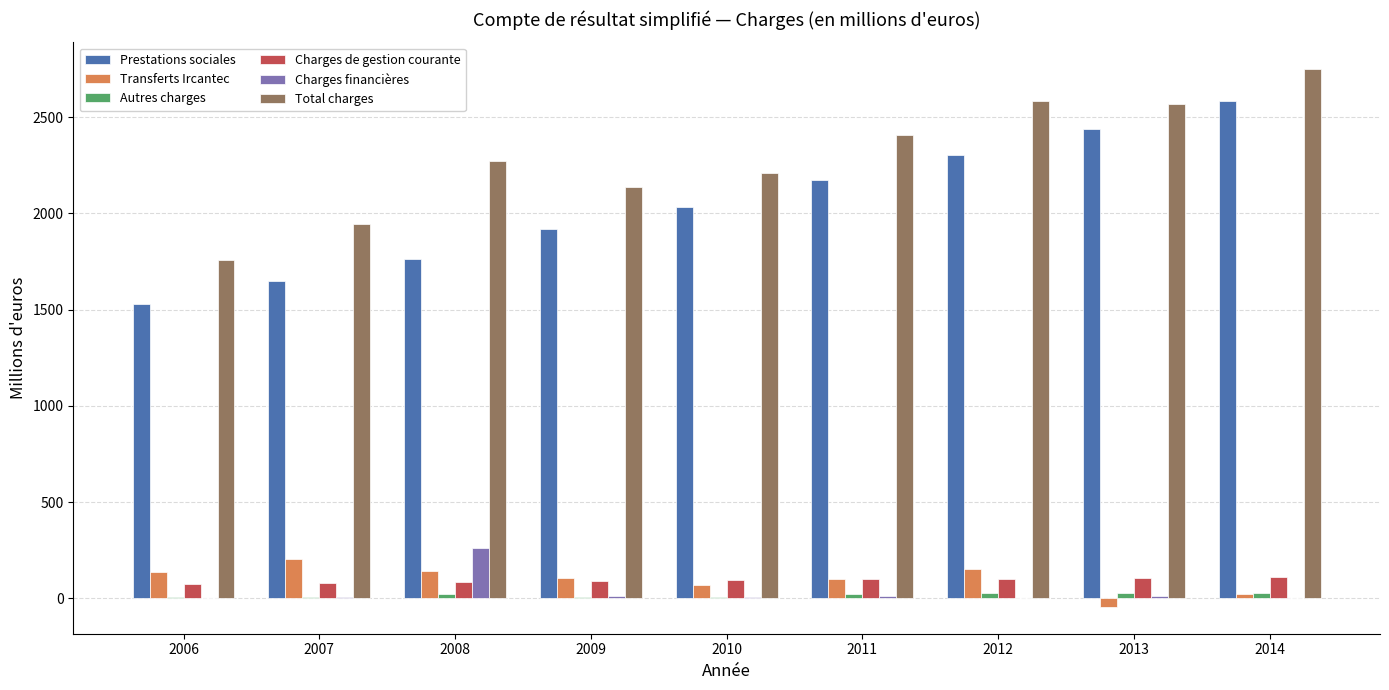

What is the sum of all Charges financières values?

317.7